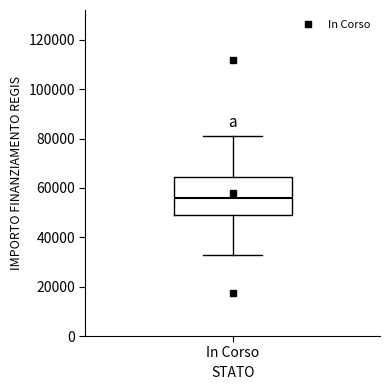

Read this box plot against the y-axis: the position of the median line, the range covered by the box, and the ends of both whiskers. The values are not printed on the chart, so give them approximately, as read against the axis.

median 56000, box 50000 to 64000, whiskers 32000 to 80000